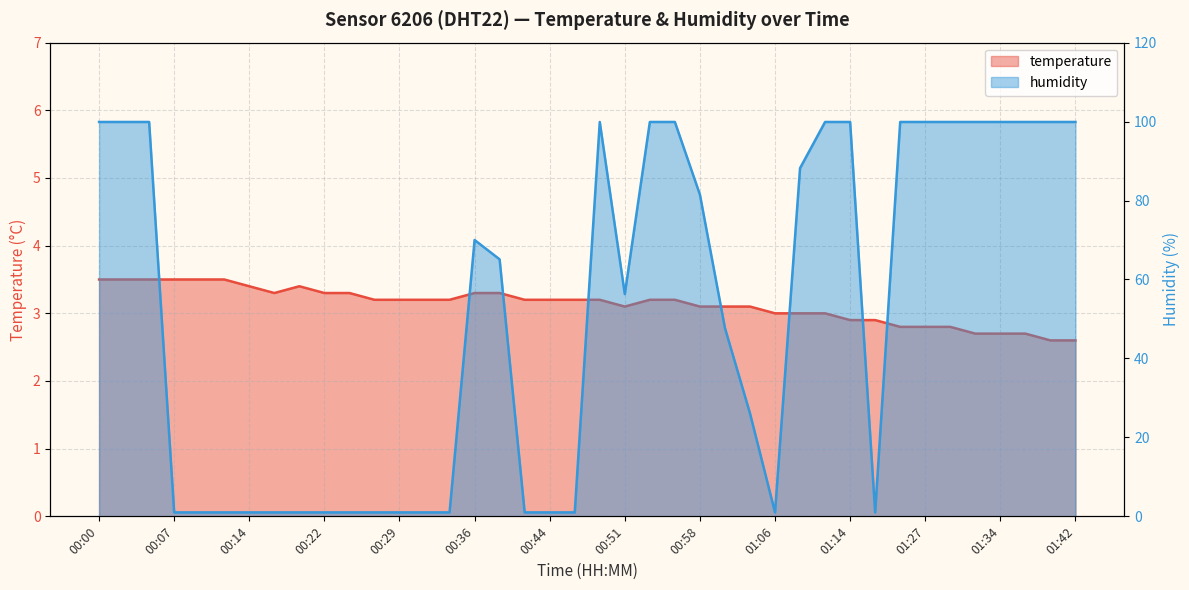

Rank the categories by temperature value from highest to lowest.

00:00, 00:02, 00:05, 00:07, 00:10, 00:12, 00:14, 00:19, 00:17, 00:22, 00:24, 00:36, 00:39, 00:27, 00:29, 00:32, 00:34, 00:41, 00:44, 00:46, 00:49, 00:53, 00:56, 00:51, 00:58, 01:01, 01:03, 01:06, 01:08, 01:11, 01:14, 01:16, 01:24, 01:27, 01:29, 01:32, 01:34, 01:37, 01:39, 01:42